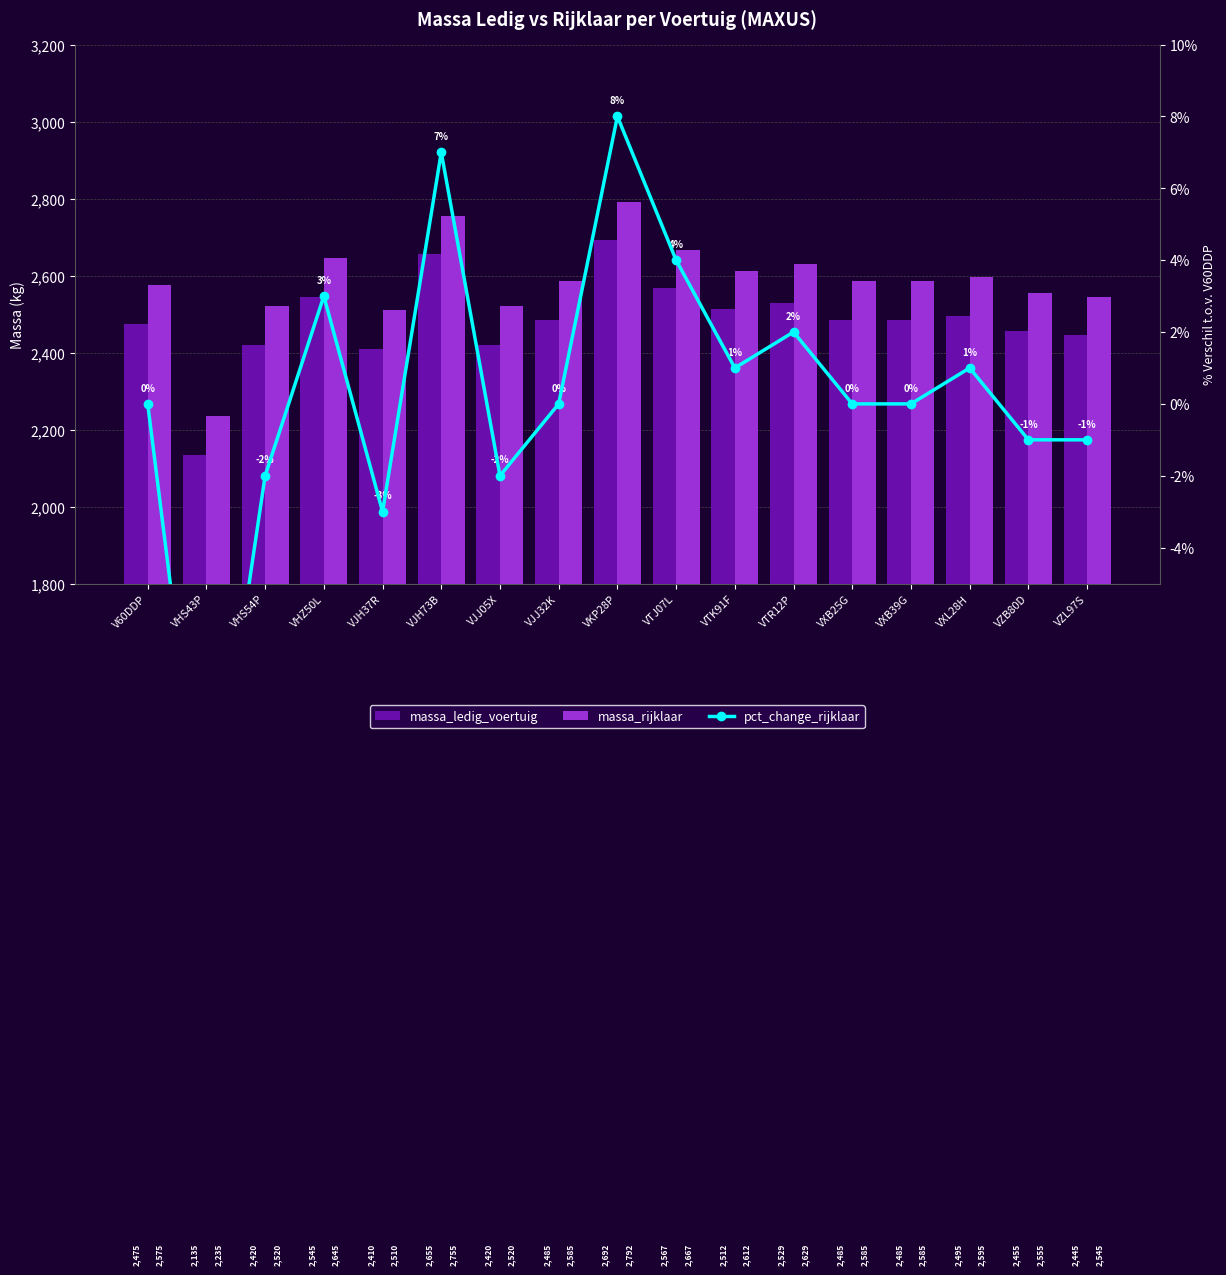

What is the sum of all massa_ledig_voertuig values?

42210